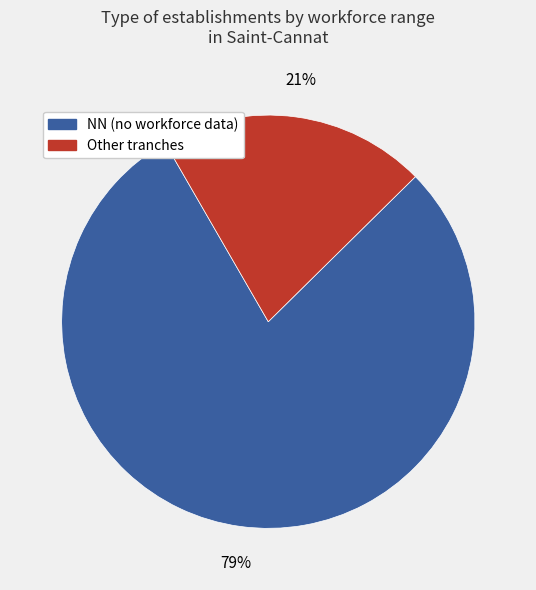

To the nearest percent, what is the difference between the largest and smallest slice percentages?

58%